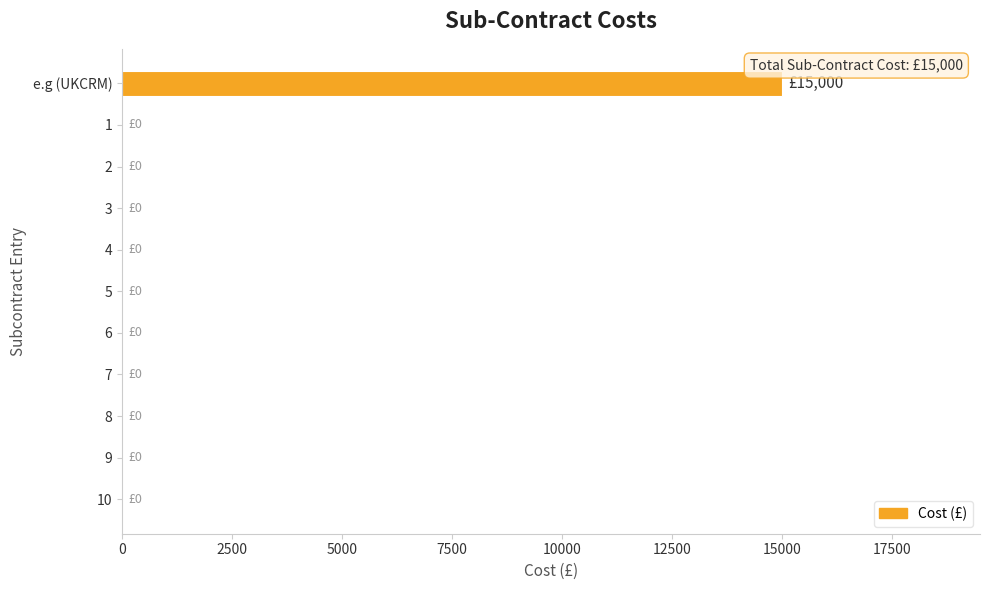

The value at 4 is 0. True or false?

True